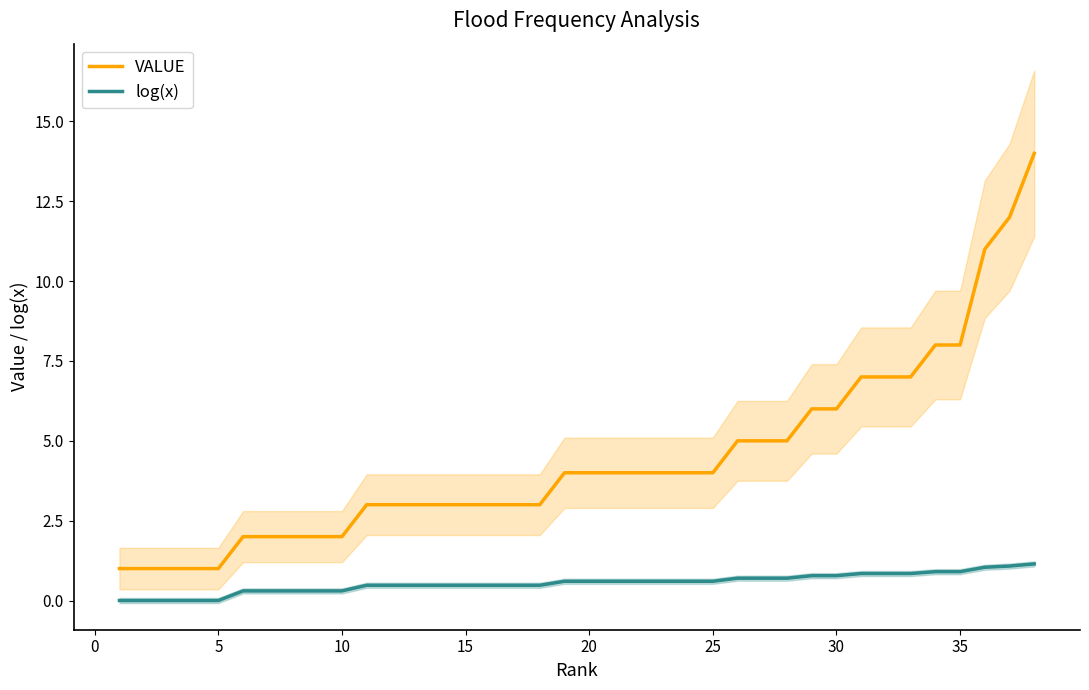

What is the difference between the maximum and second lowest values in the log(x) series?

1.1